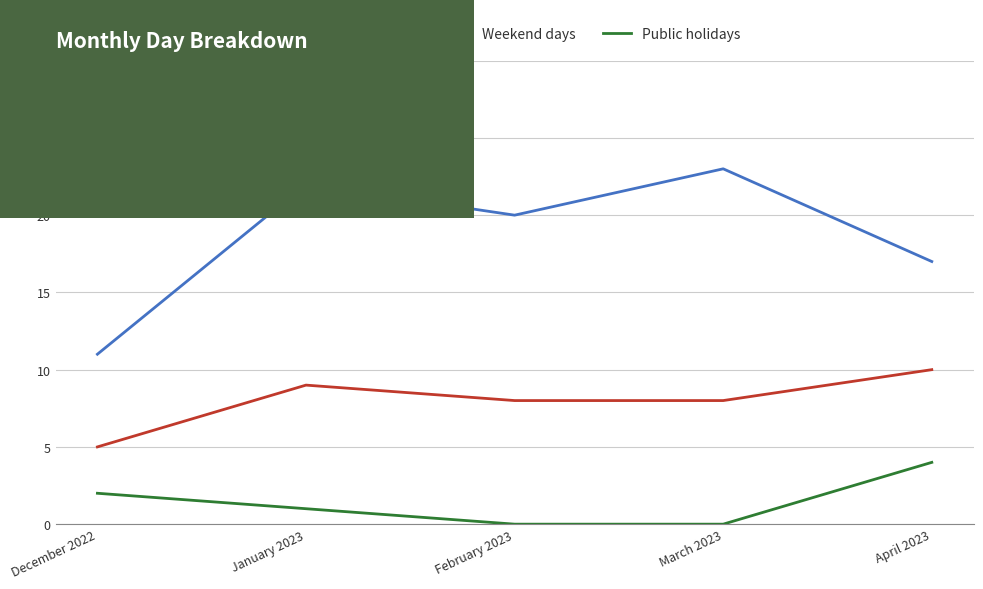

Reading left to right, transcribe all the data shown in this chart.

Working days: 11	22	20	23	17
Weekend days: 5	9	8	8	10
Public holidays: 2	1	0	0	4